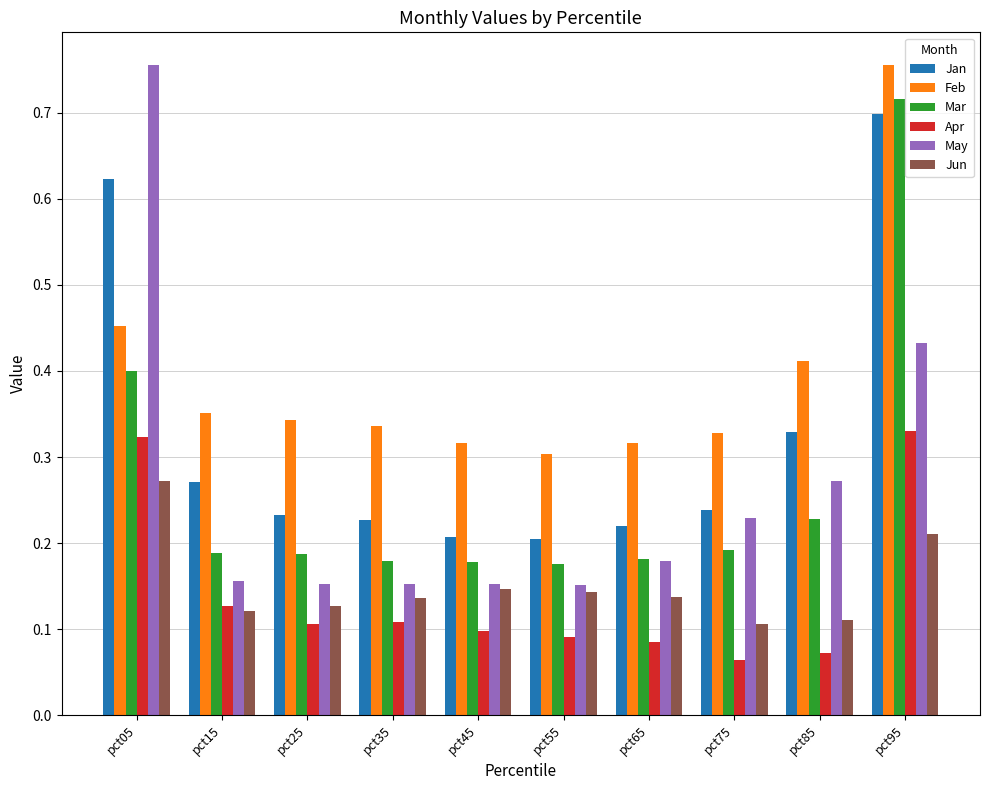

The Mar series shows 0.2 at pct15. True or false?

True